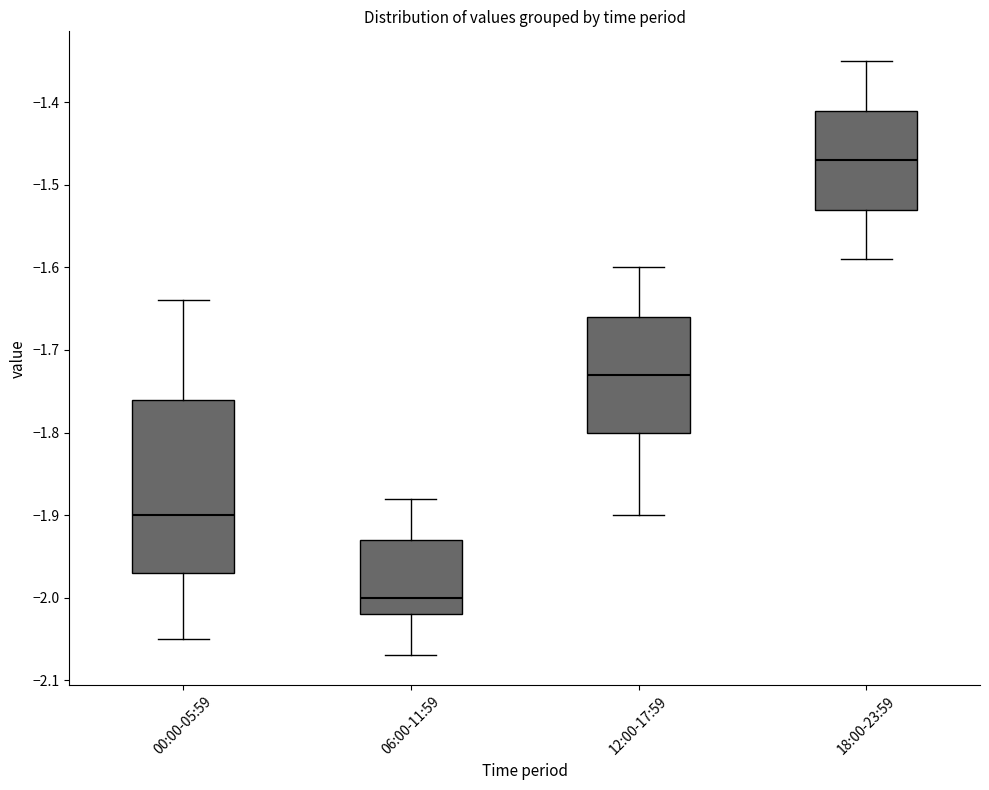

Reading left to right, read every box against the y-axis: the position of its median line, the range the box covers, and the ends of its whiskers. The values are not printed on the chart, so give them approximately, as read against the axis.

00:00-05:59: median -1.90, box -1.97 to -1.76, whiskers -2.05 to -1.64
06:00-11:59: median -2.00, box -2.02 to -1.93, whiskers -2.07 to -1.88
12:00-17:59: median -1.73, box -1.80 to -1.66, whiskers -1.90 to -1.60
18:00-23:59: median -1.47, box -1.53 to -1.41, whiskers -1.59 to -1.35